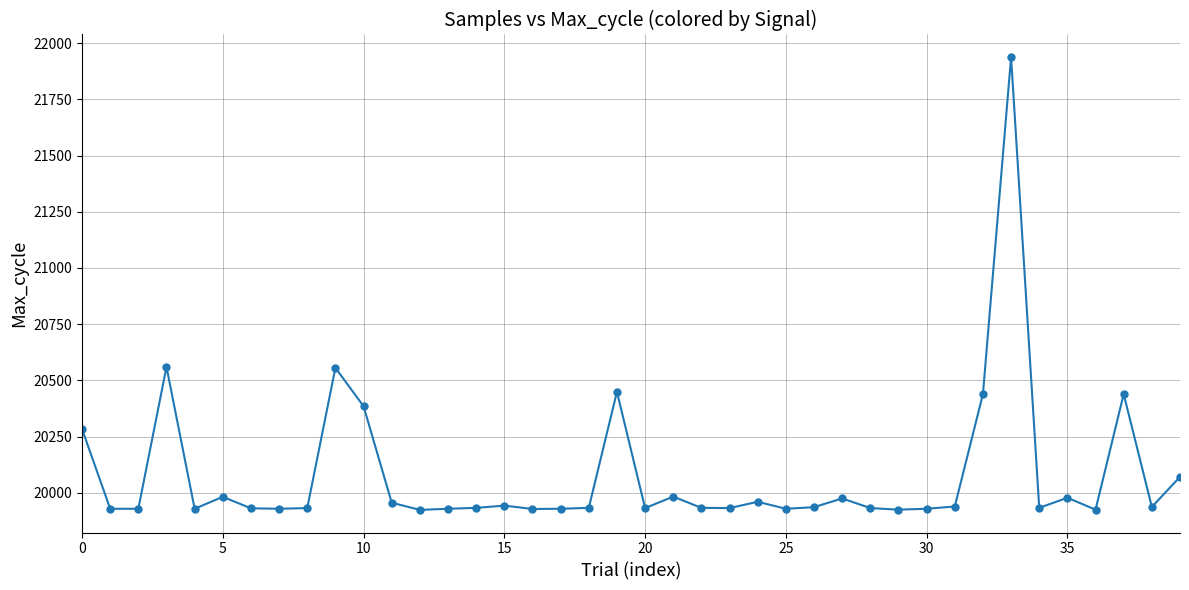

What is the value of the 11th point from the left?

20385